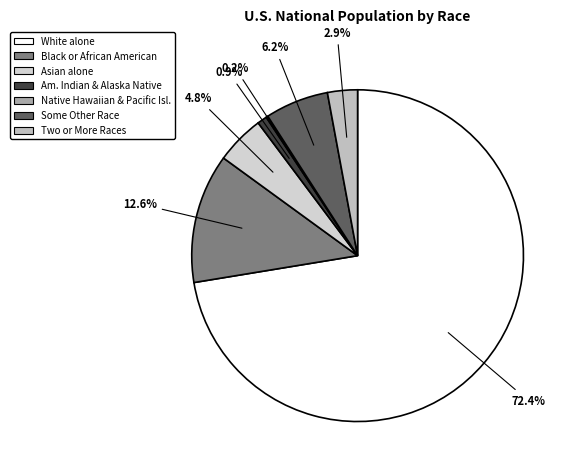

Count the number of slices in the pie.

7